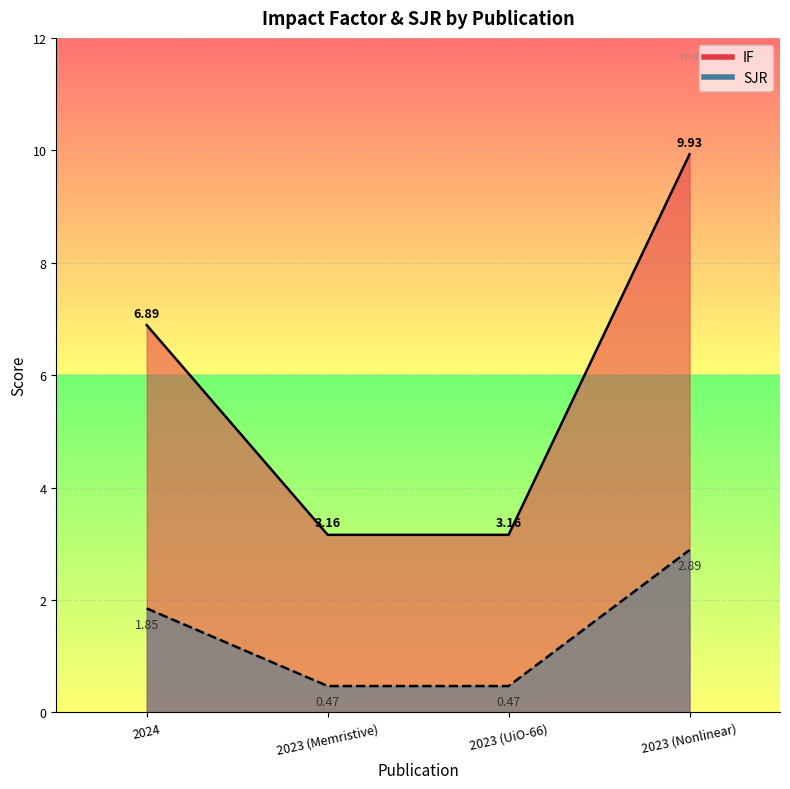

At which category does the chart reach its minimum across all series?

2023 (Memristive)